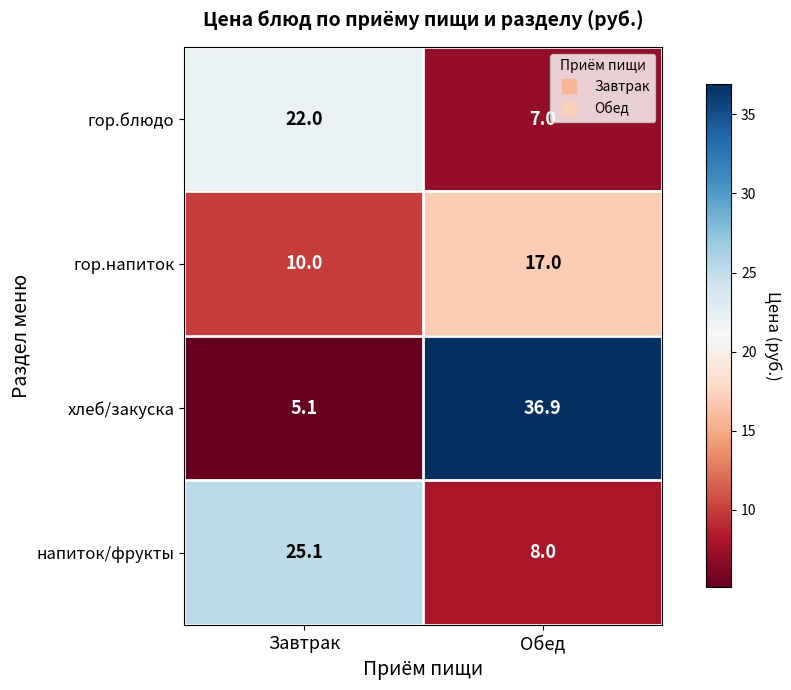

Where is гор.блюдо nearest to the value 14?

Обед